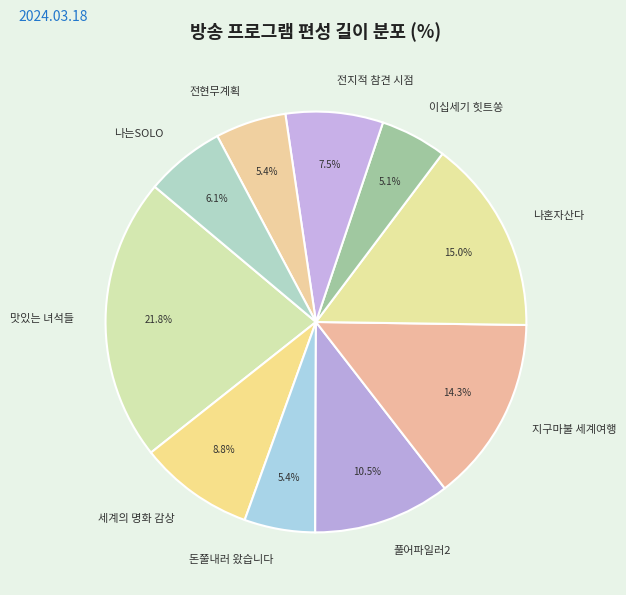

Do 전지적 참견 시점 and 지구마불 세계여행 together represent more than half of the pie?

No